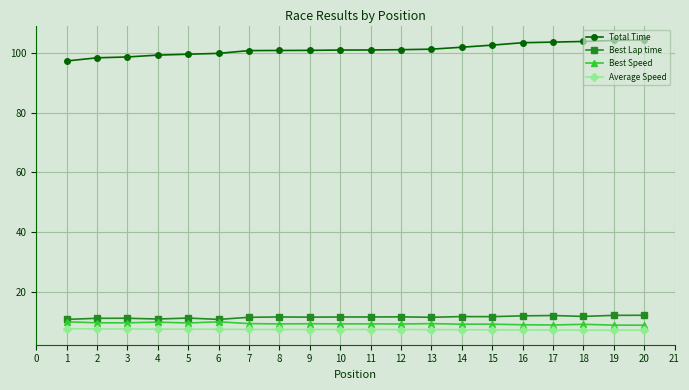

How many categories are shown in the chart?

20